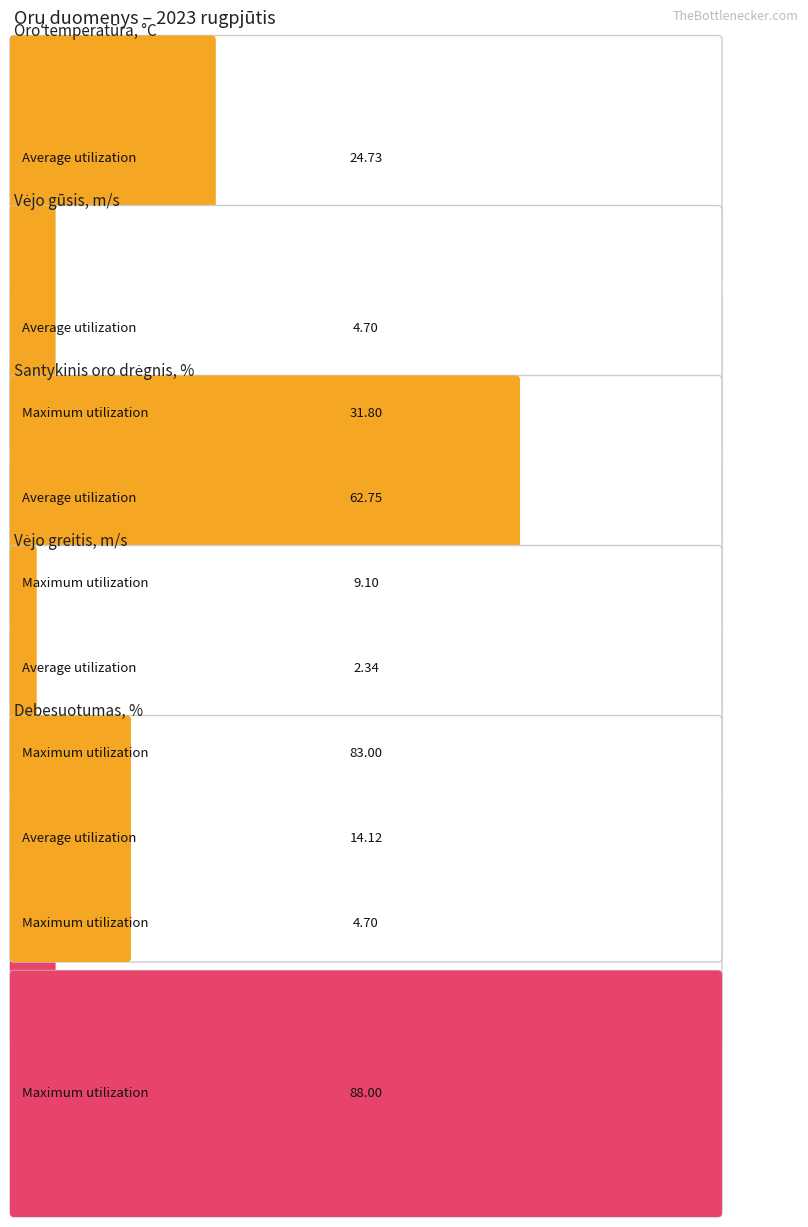

Are the bars grouped side by side (vs. stacked)?

Yes